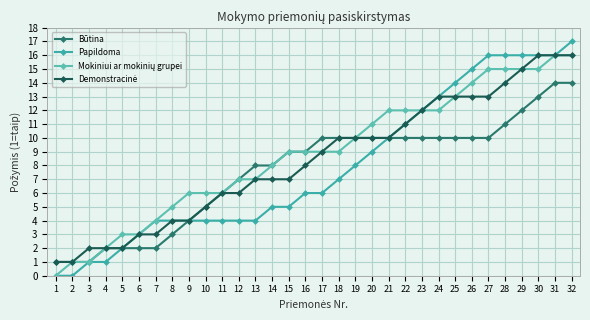

Where does the Būtina series first go above 10?

28